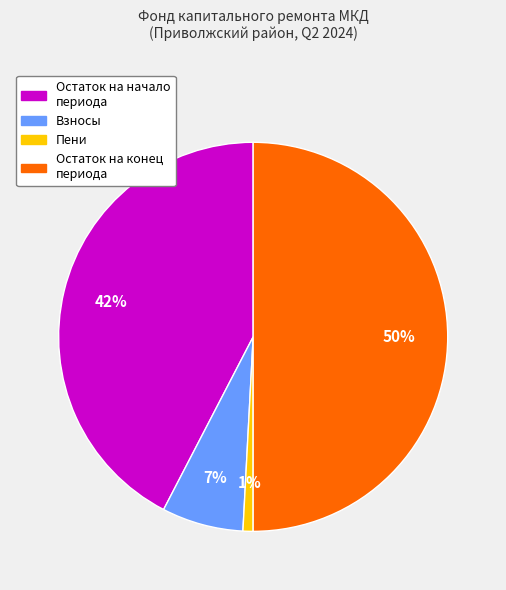

To the nearest percent, what is the difference between the largest and smallest slice percentages?

49%